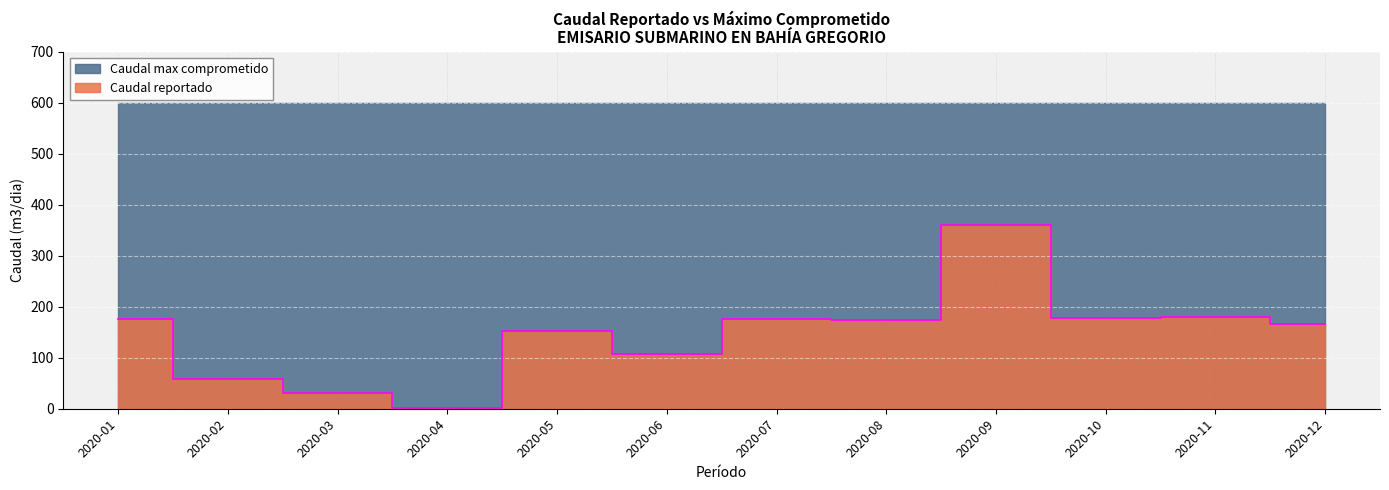

Is it true that Caudal reportado equals 176.1 at 2020-07?

True